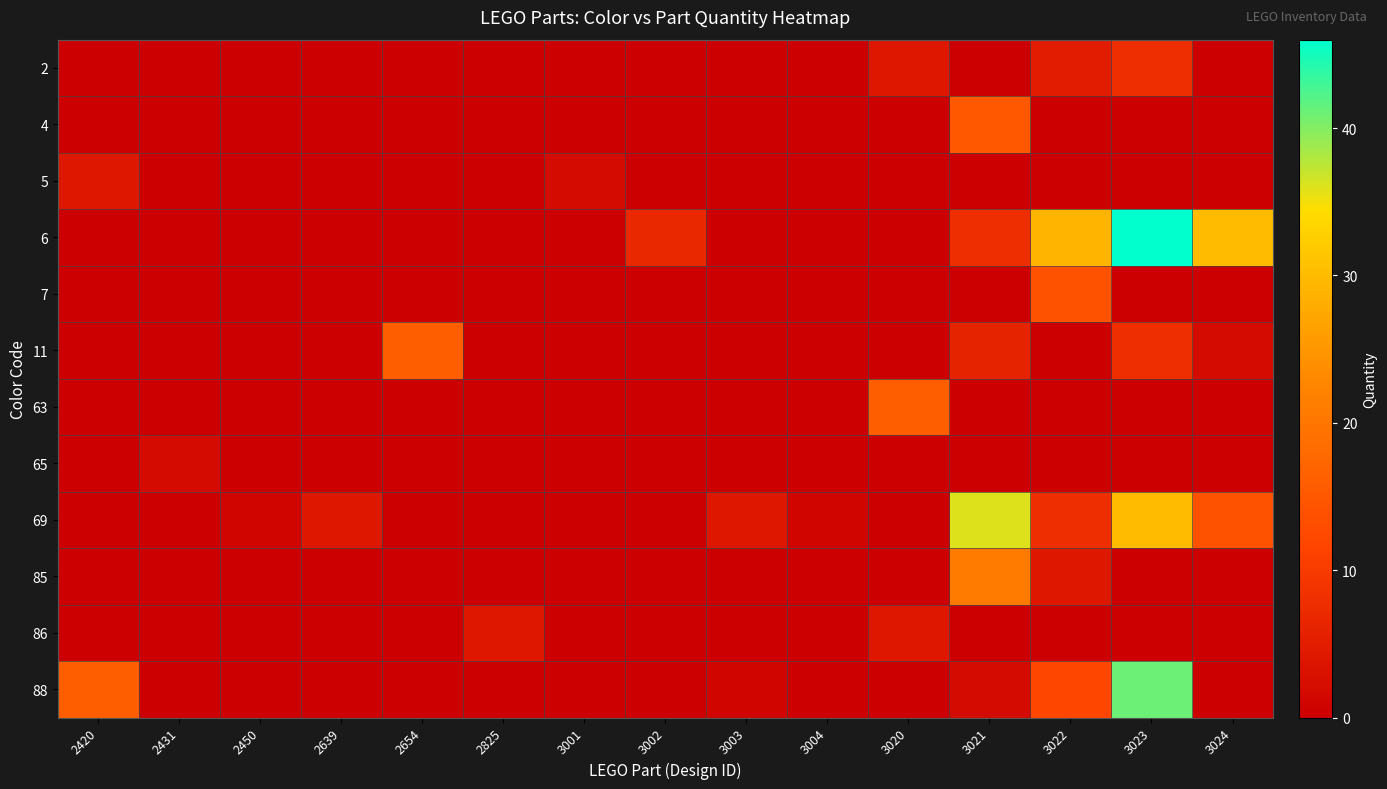

Count the number of categories in the chart.

15